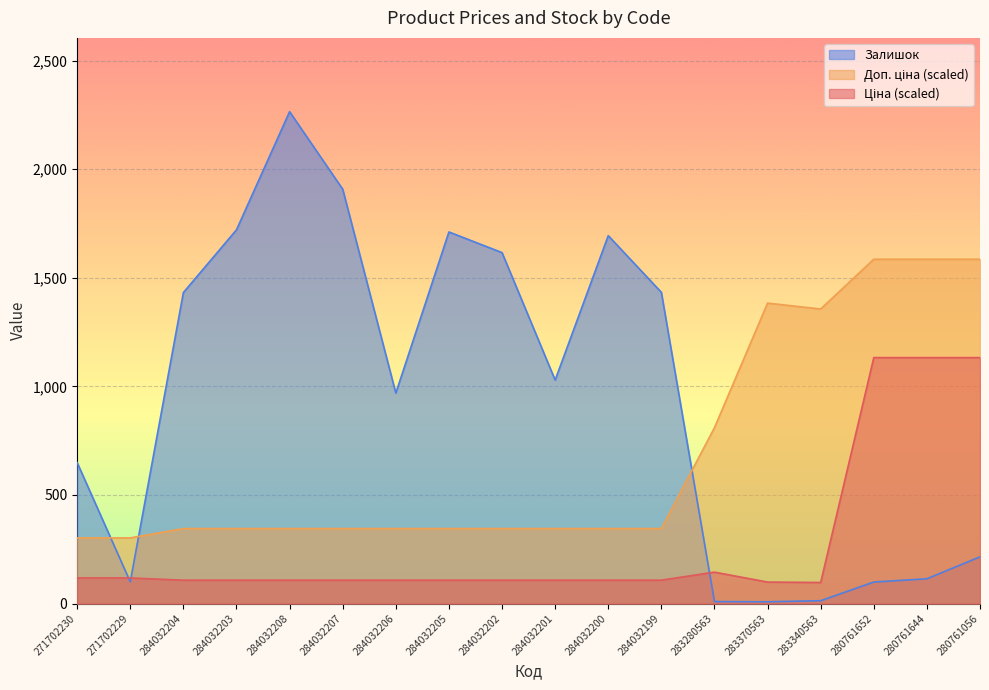

What position from the right is 284032199?

7